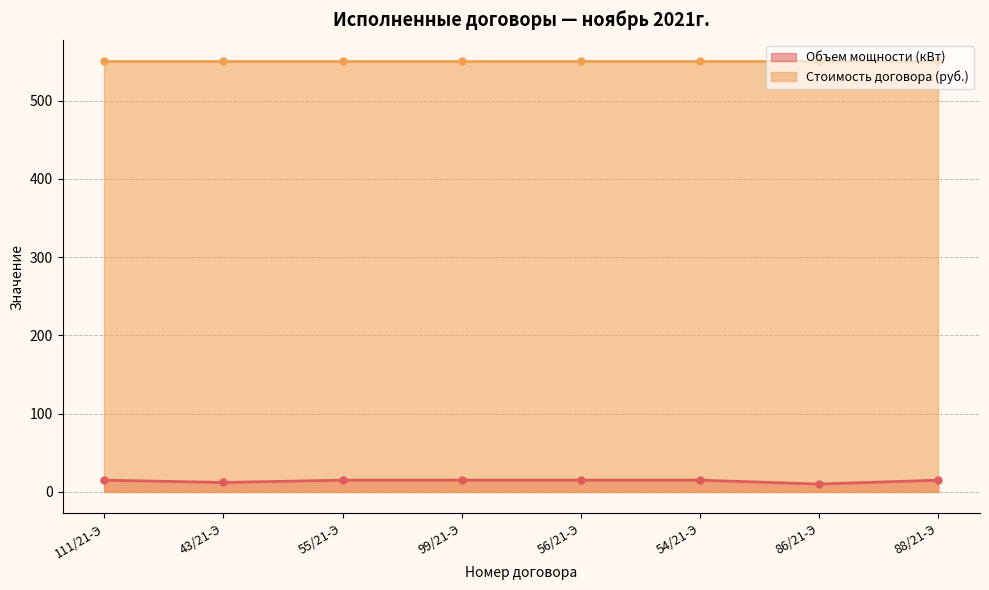

List the labels in order of value, smallest first.

86/21-Э, 43/21-Э, 111/21-Э, 55/21-Э, 99/21-Э, 56/21-Э, 54/21-Э, 88/21-Э